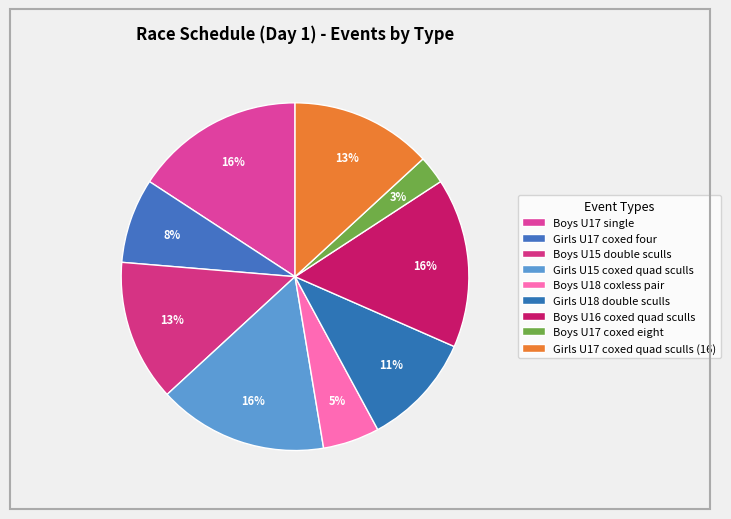

Which category has the biggest portion of the pie?

Boys U17 single